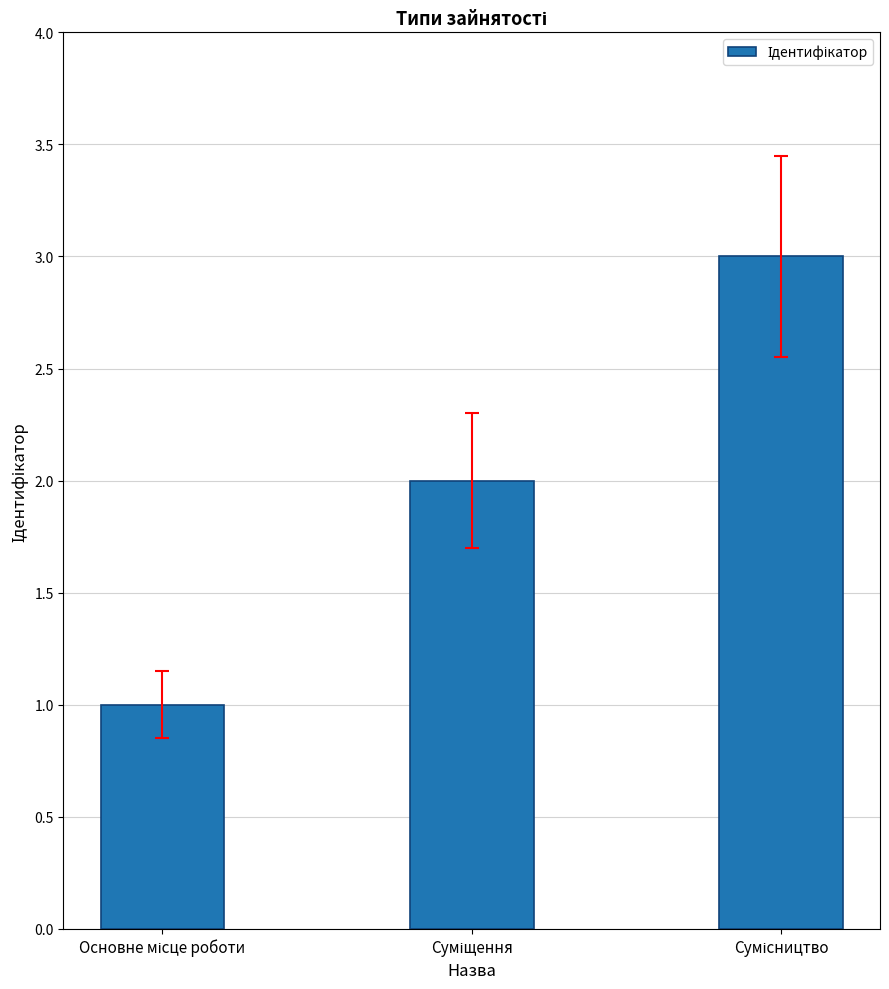

What is the average value?

2